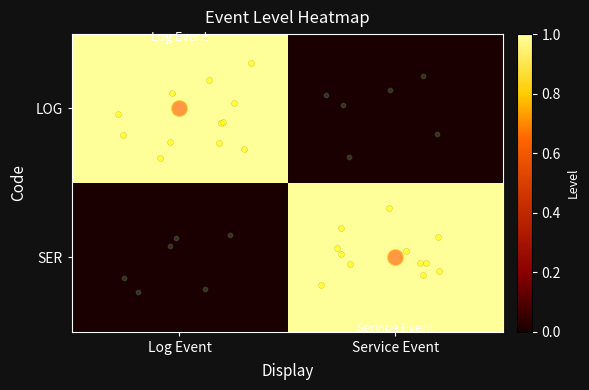

What is the total value across all series at Log Event?

1